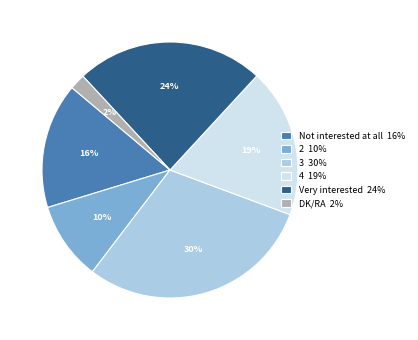

Is there a majority slice in this chart?

No